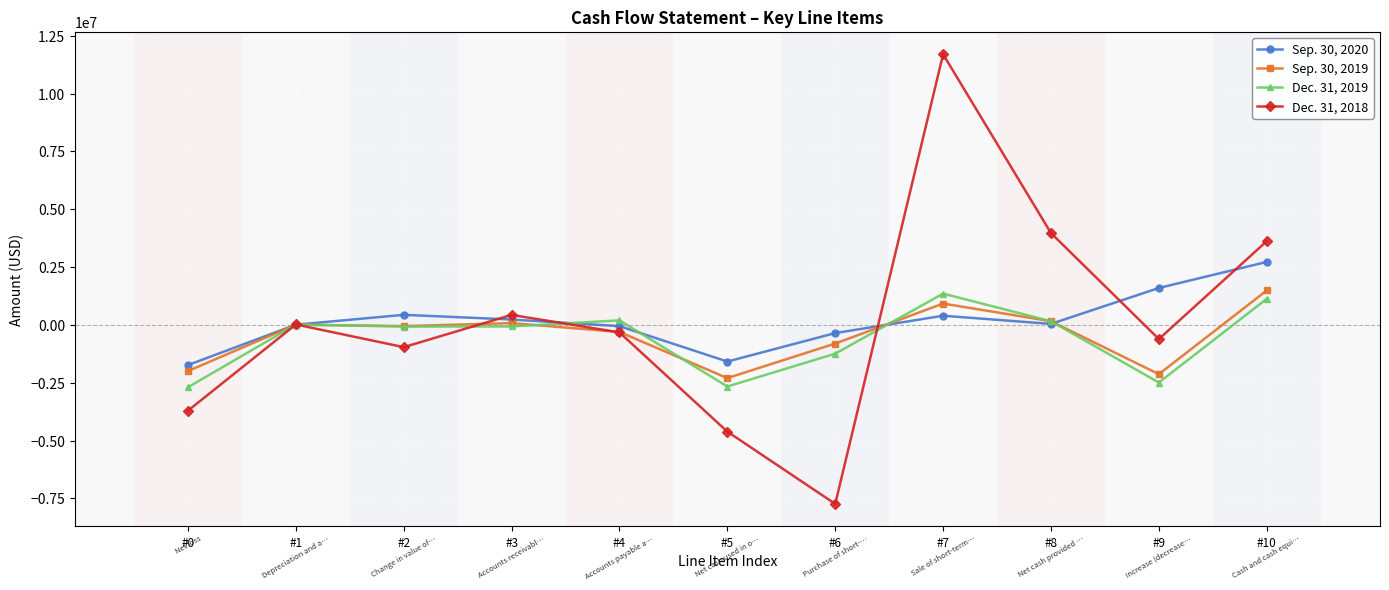

Which series has the widest spread of values?

Dec. 31, 2018